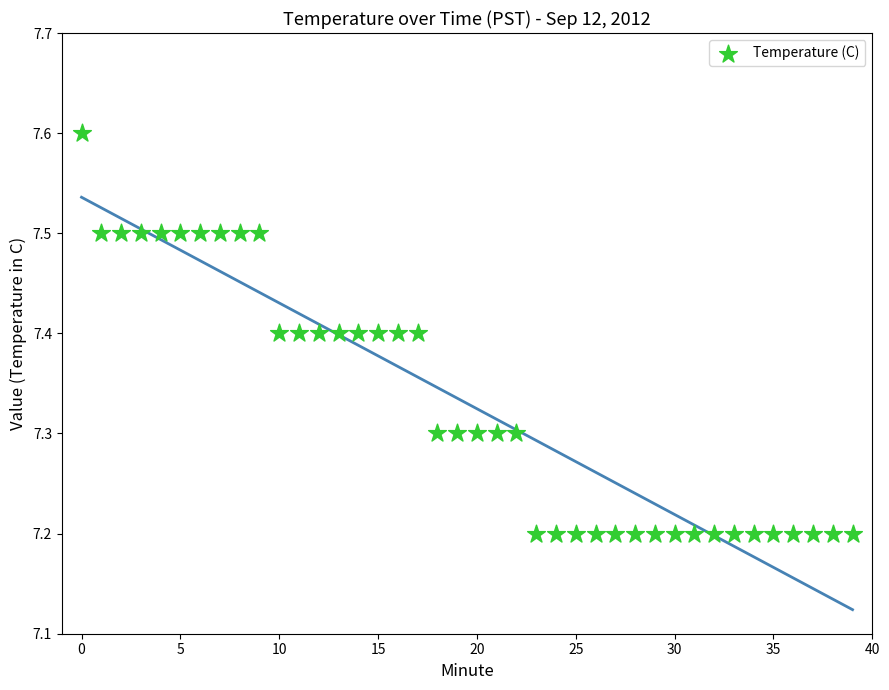

What is the range of Y values (max minus min)?

0.4